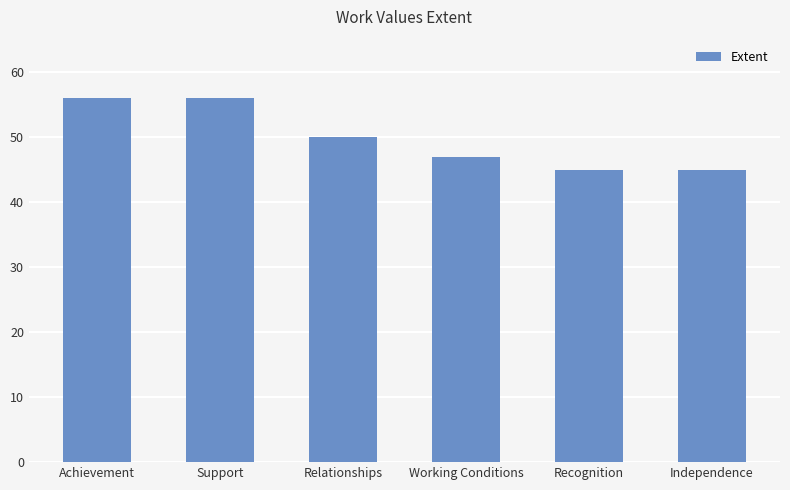

True or false: the data shows 56 at Support.

True